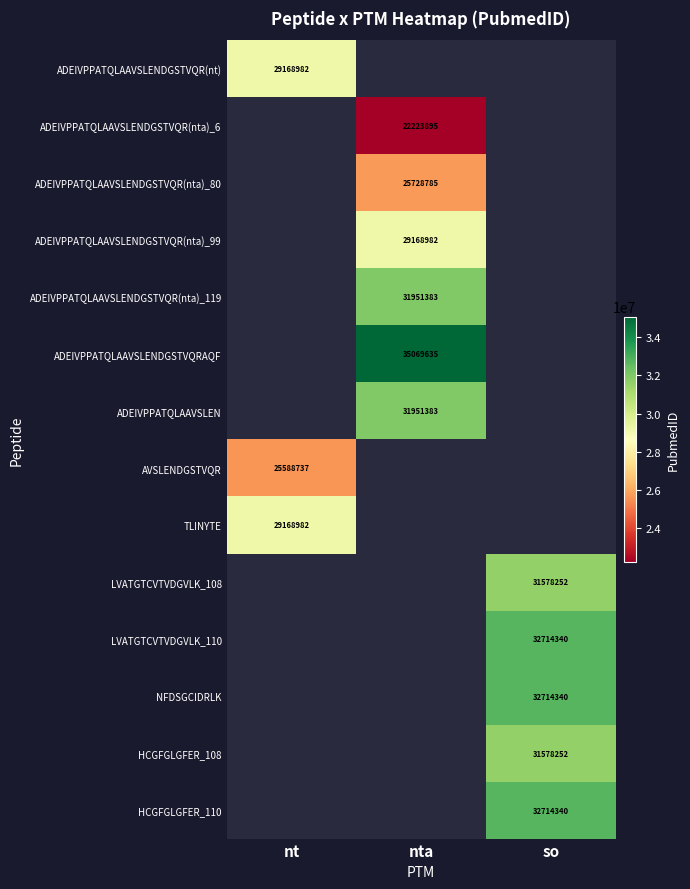

How many series are shown in this chart?

14